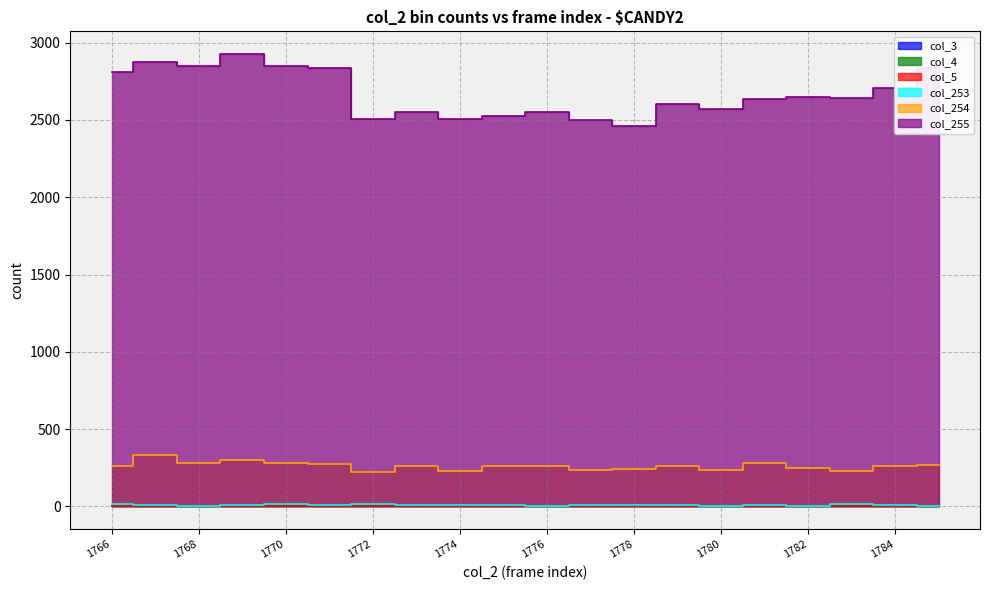

At which category is the sum across all series the highest?

1769